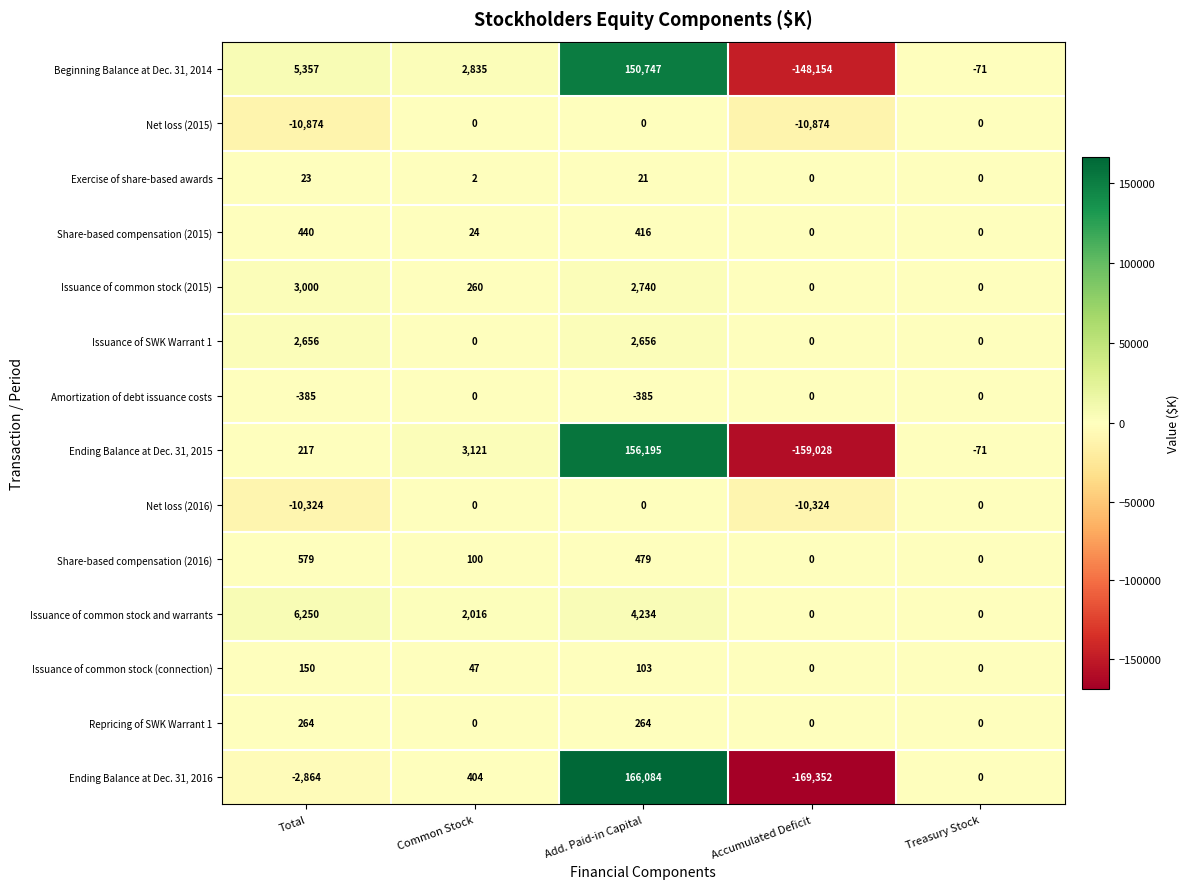

What is the greatest value displayed?

166084